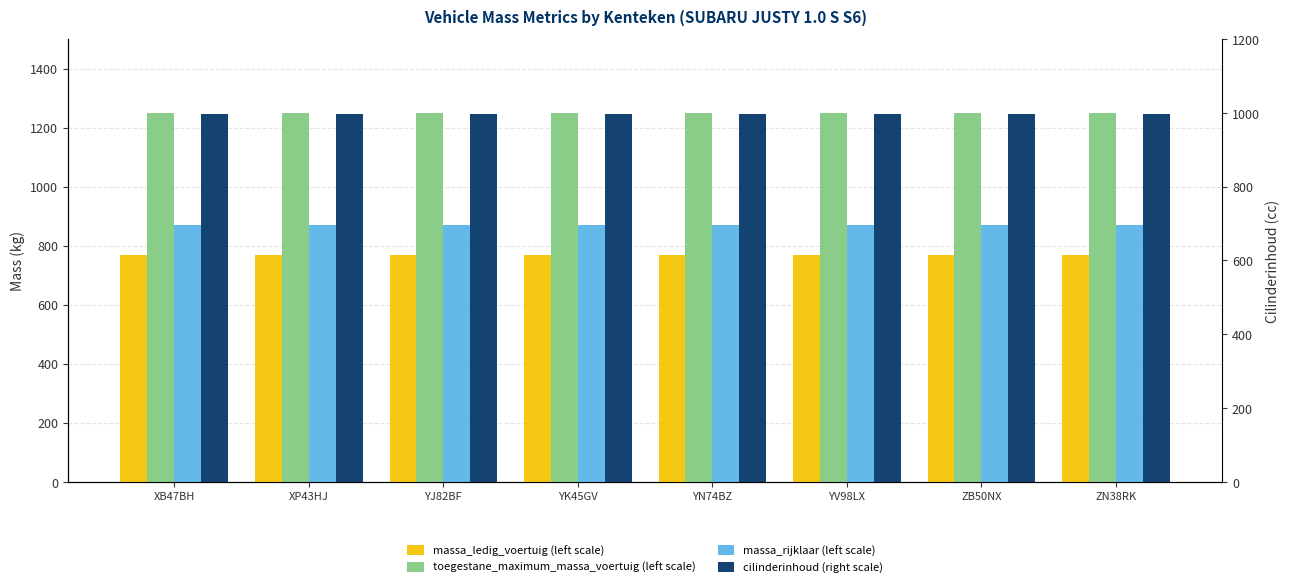

Between XB47BH and XP43HJ, which series saw the biggest shift?

massa_ledig_voertuig